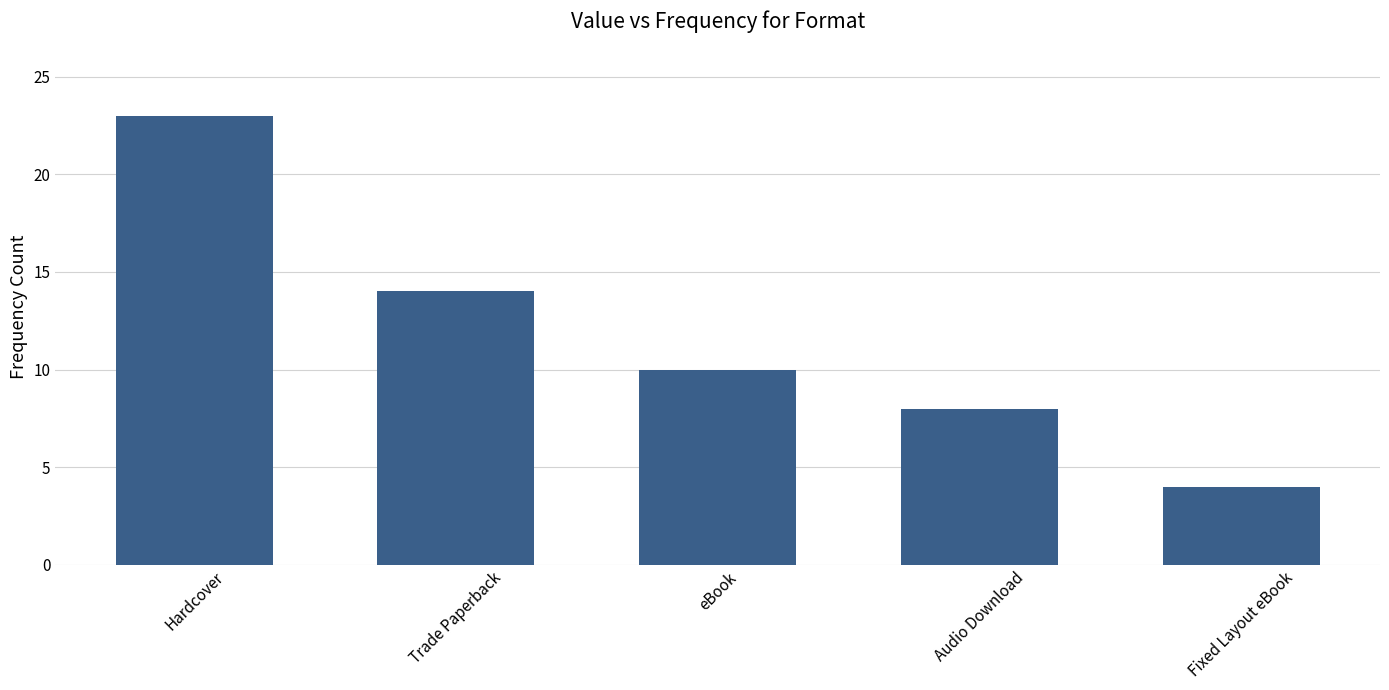

At which label is the value closest to 13?

Trade Paperback